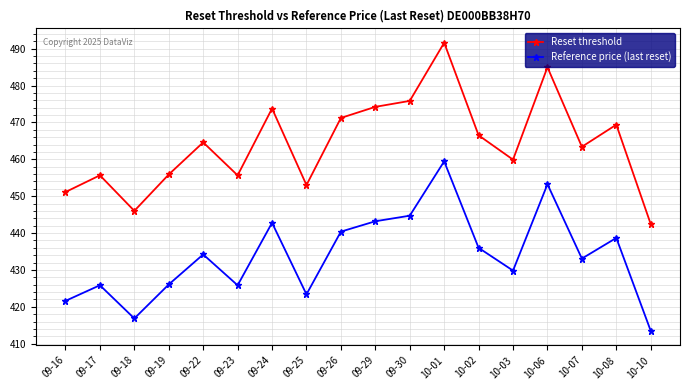

True or false: Reset threshold and Reference price (last reset) intersect in this chart.

False